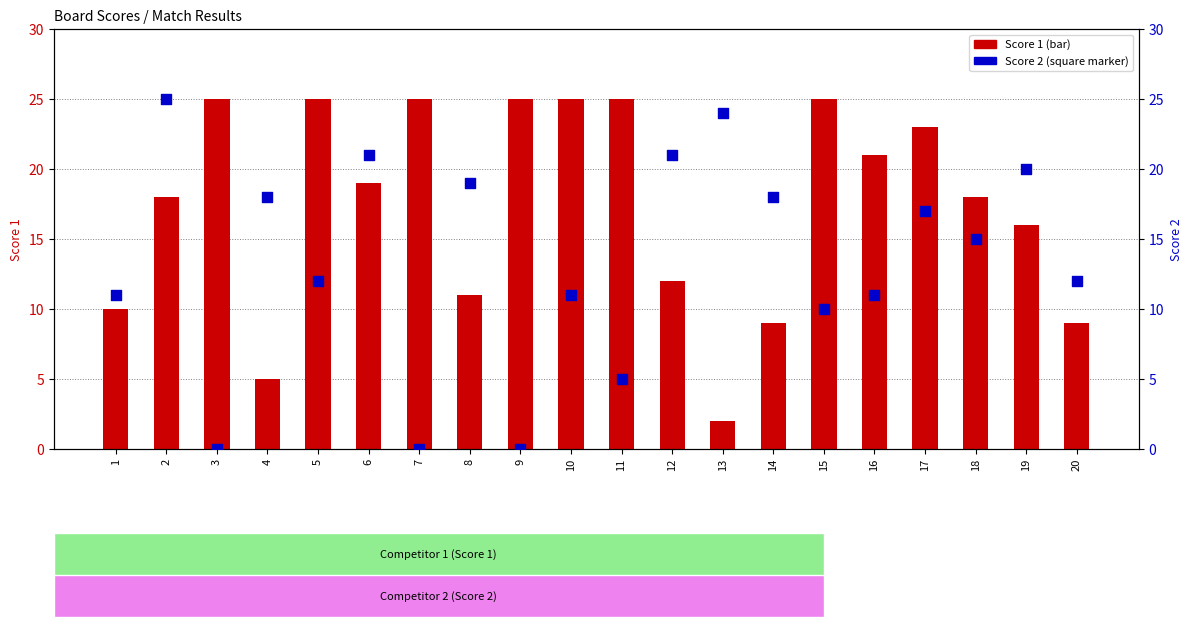

What is the total value across all series at 10?

36